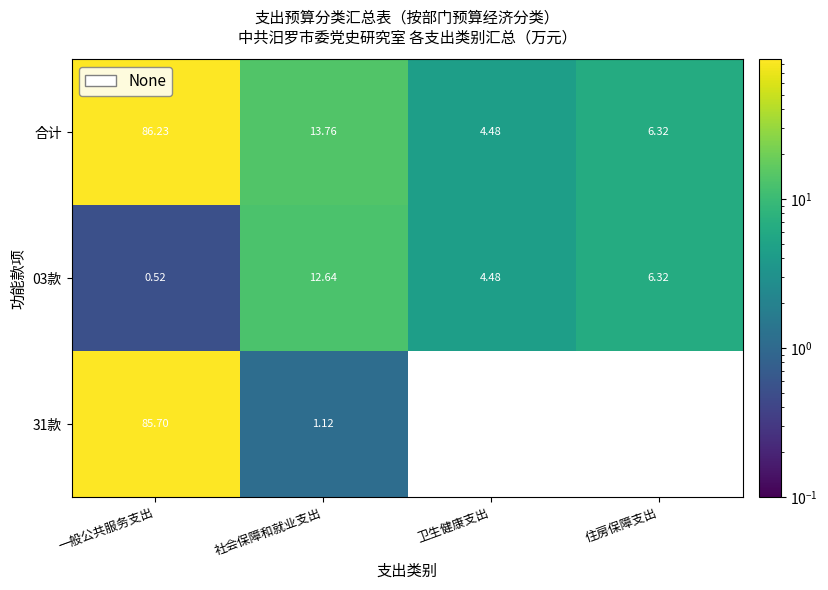

At which label does 03款 first exceed 6?

社会保障和就业支出